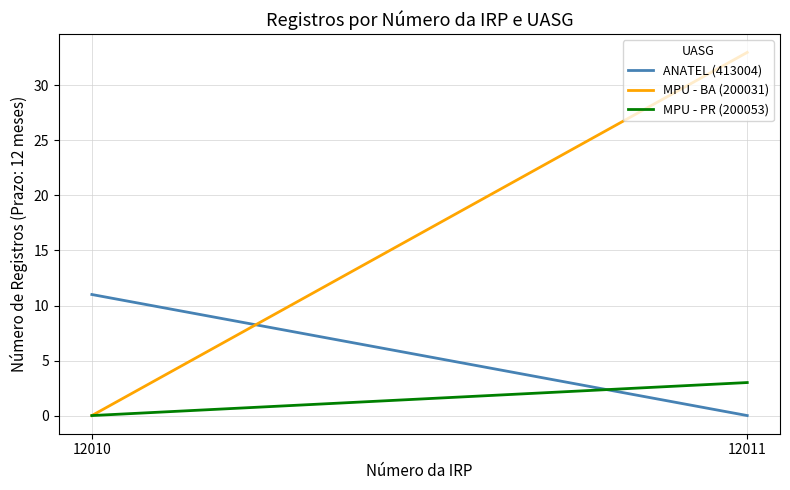

At which label does ANATEL (413004) reach its peak?

12010